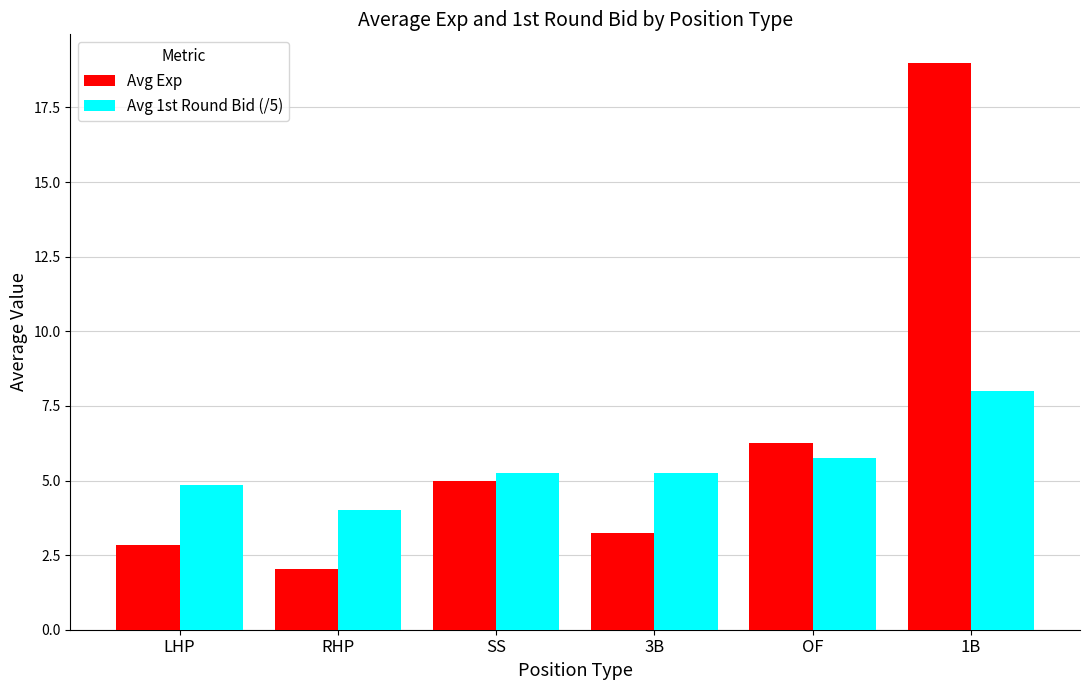

What is the label of the 2nd bar from the left?

RHP